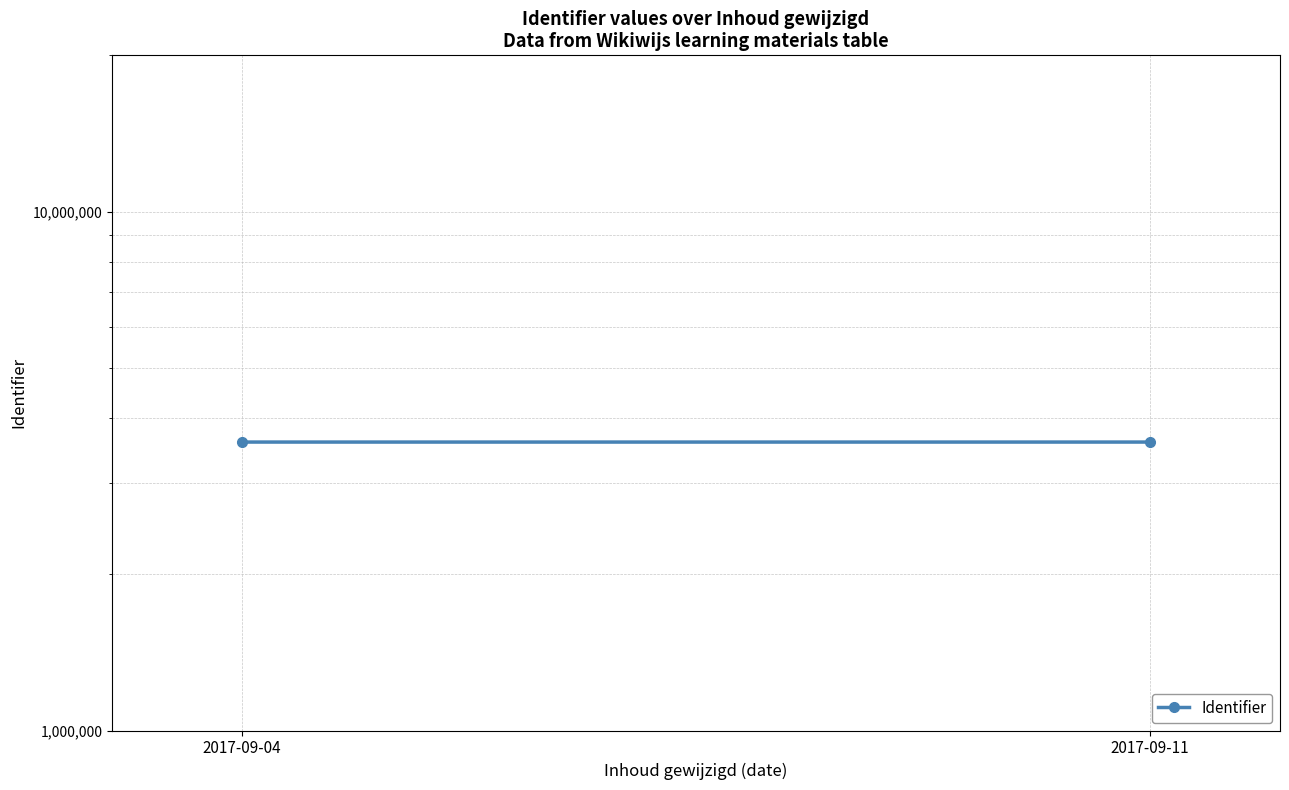

What value does the data have at 2017-09-11?

3595974